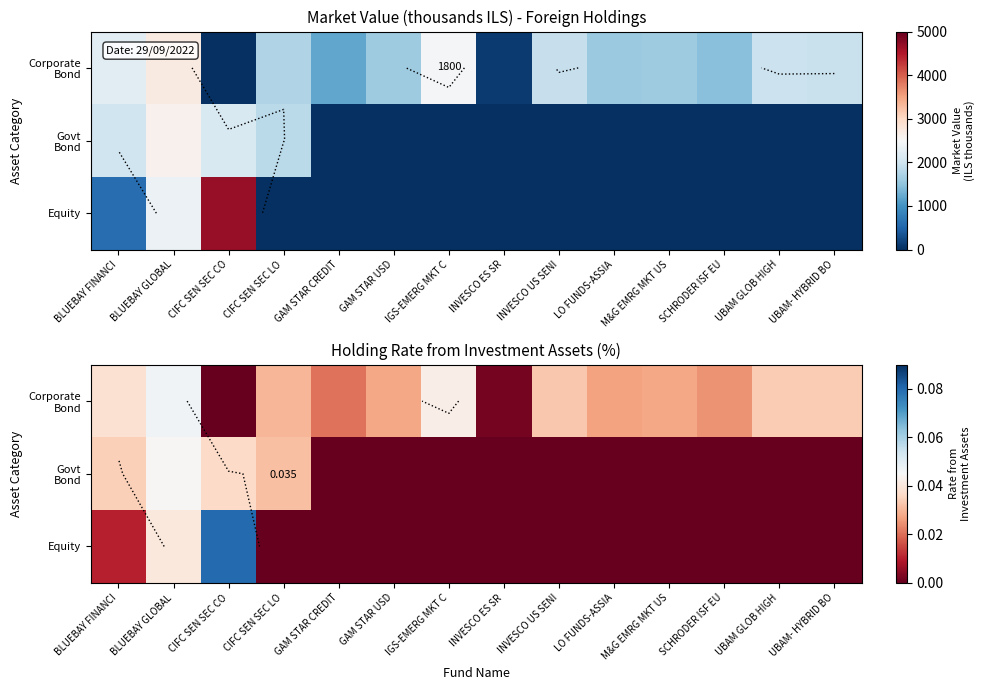

Rank the categories by Corporate Bond value from highest to lowest.

BLUEBAY GLOBAL, IGS-EMERG MKT C, BLUEBAY FINANCI, UBAM GLOB HIGH, UBAM- HYBRID BO, INVESCO US SENI, CIFC SEN SEC LO, GAM STAR USD, M&G EMRG MKT US, LO FUNDS-ASSIA, SCHRODER ISF EU, GAM STAR CREDIT, INVESCO ES SR, CIFC SEN SEC CO